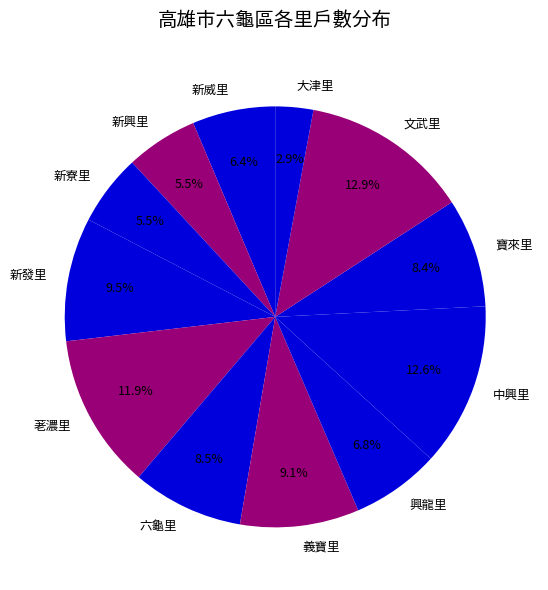

How many segments does this pie chart have?

12